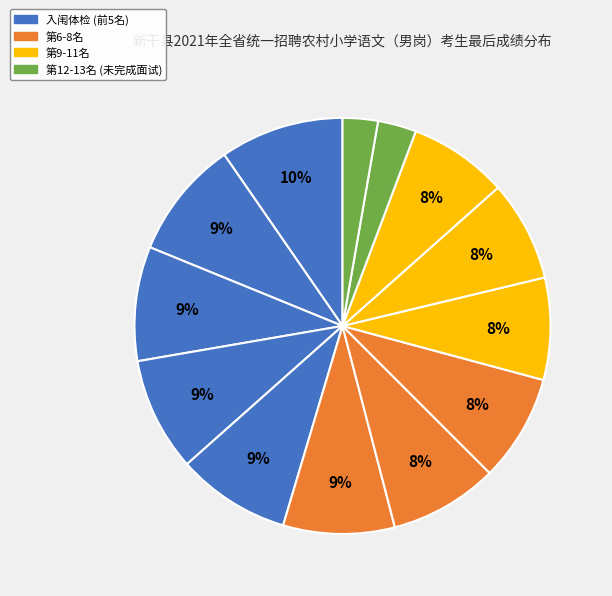

Rank the categories by value from highest to lowest.

曾举政, 钟晴, 付恩忠, 蔡晔, 周勇, 何臣文, 金康, 王逸安, 曾小兵, 由鹏飞, 李帅帅, 葛伟, 金旭